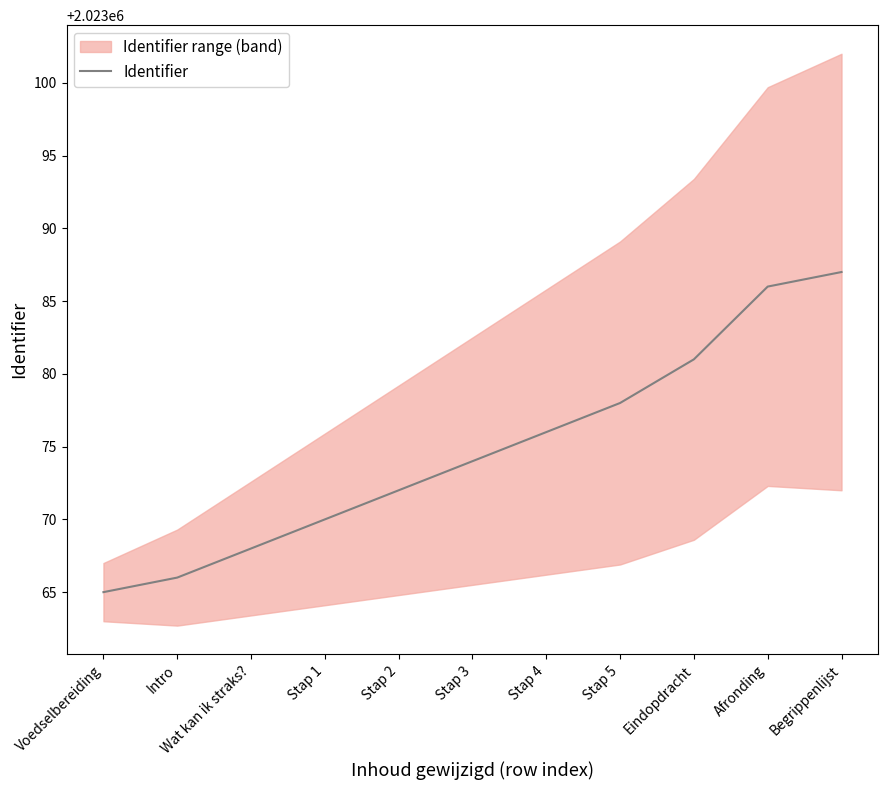

Reading right to left, extract all data points from this chart.

Begrippenlijst=2023087	Afronding=2023086	Eindopdracht=2023081	Stap 5=2023078	Stap 4=2023076	Stap 3=2023074	Stap 2=2023072	Stap 1=2023070	Wat kan ik straks?=2023068	Intro=2023066	Voedselbereiding=2023065